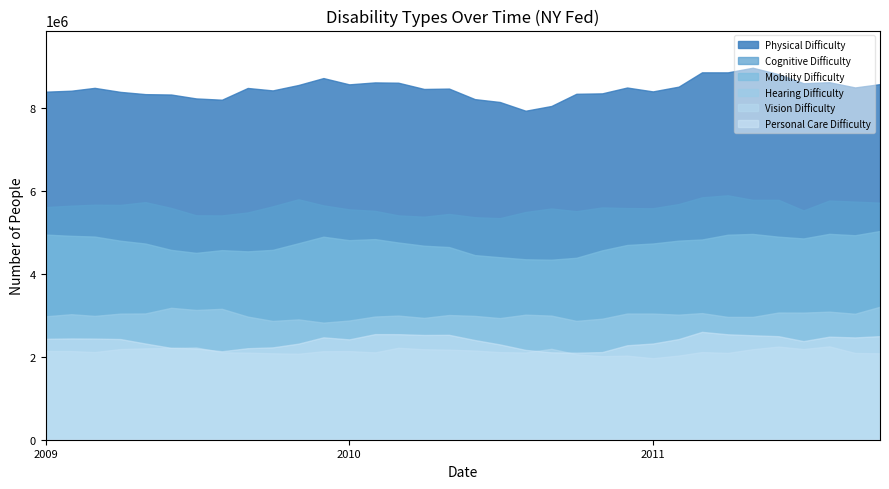

How many lines are shown in the chart?

6